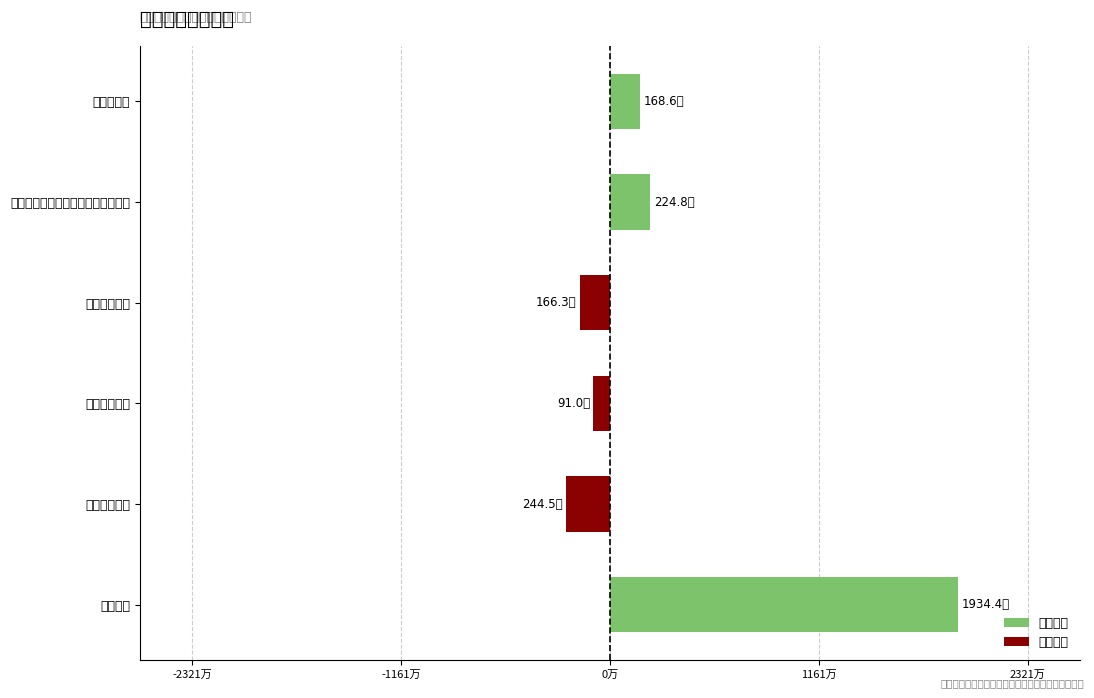

Rank the series by their average value, from highest to lowest.

基本支出, 项目支出